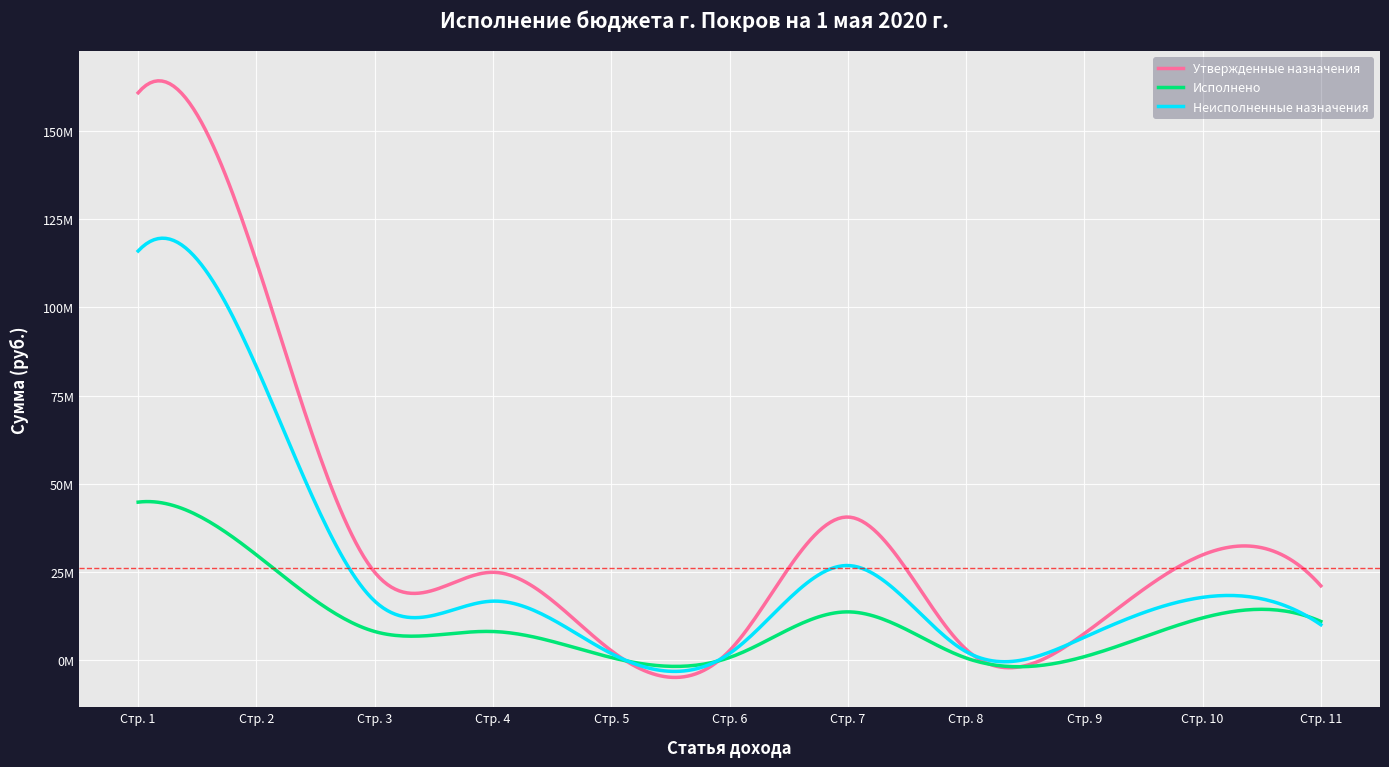

After their last crossing, which series has the higher values: Неисполненные назначения or Исполнено?

Исполнено